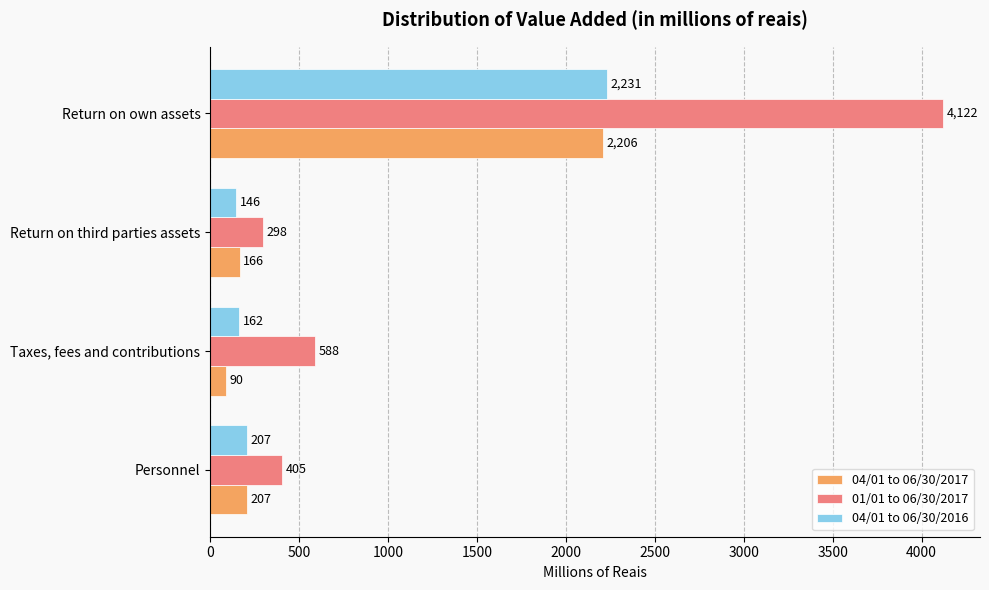

How many series are shown in this chart?

3